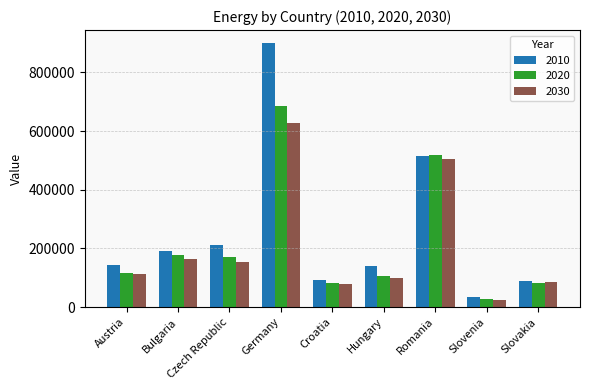

What is the maximum value for 2020?

686274.2